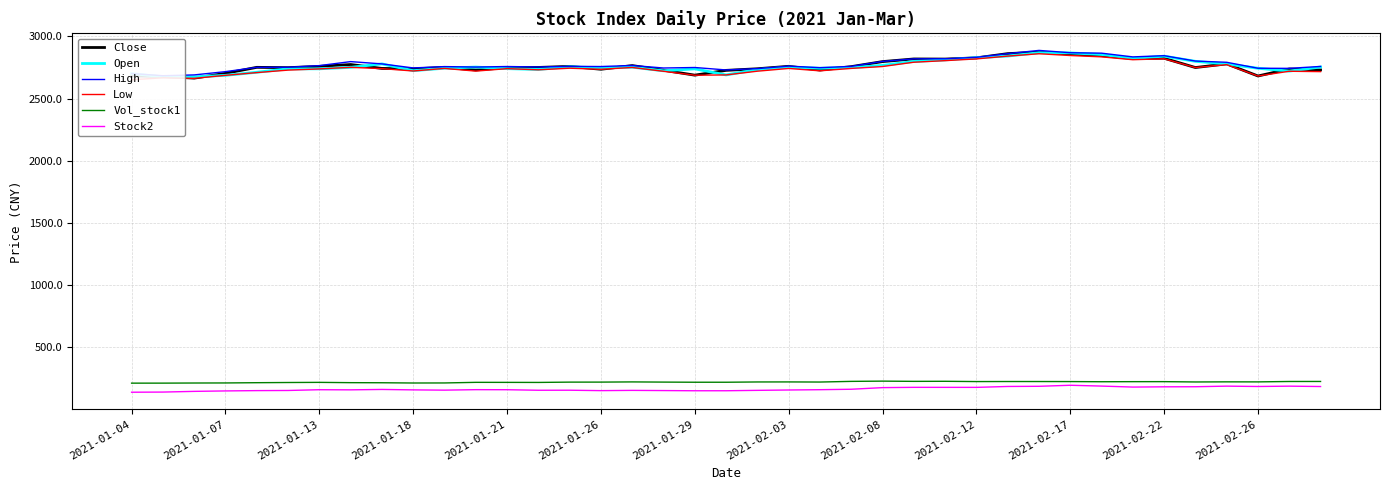

True or false: Stock2 and Open intersect in this chart.

False